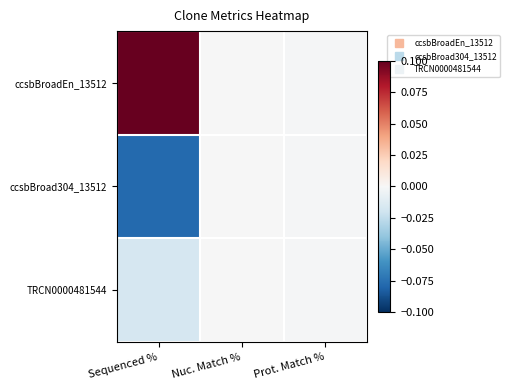

How many series are shown in this chart?

3